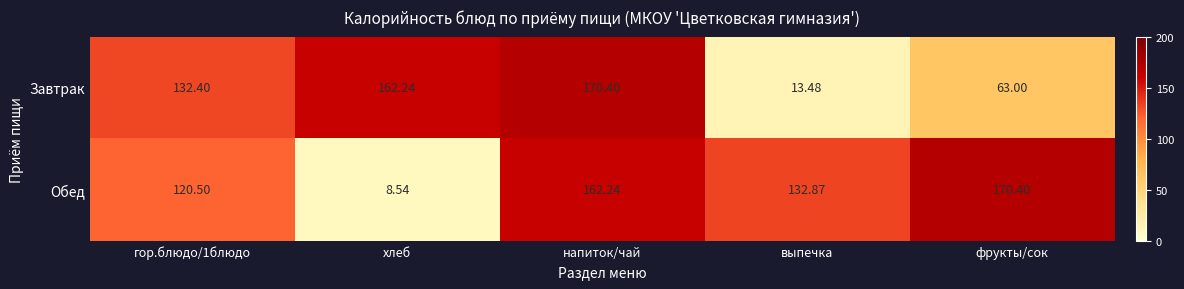

At which category is the sum across all series the highest?

напиток/чай